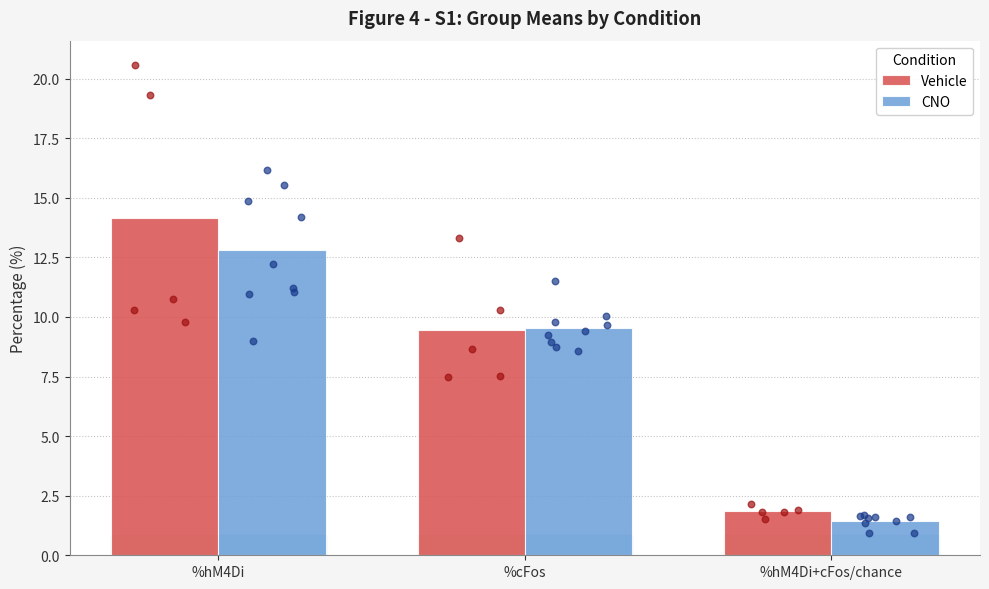

Is the value of CNO at %hM4Di+cFos/chance greater than the value of Vehicle at %hM4Di+cFos/chance?

No